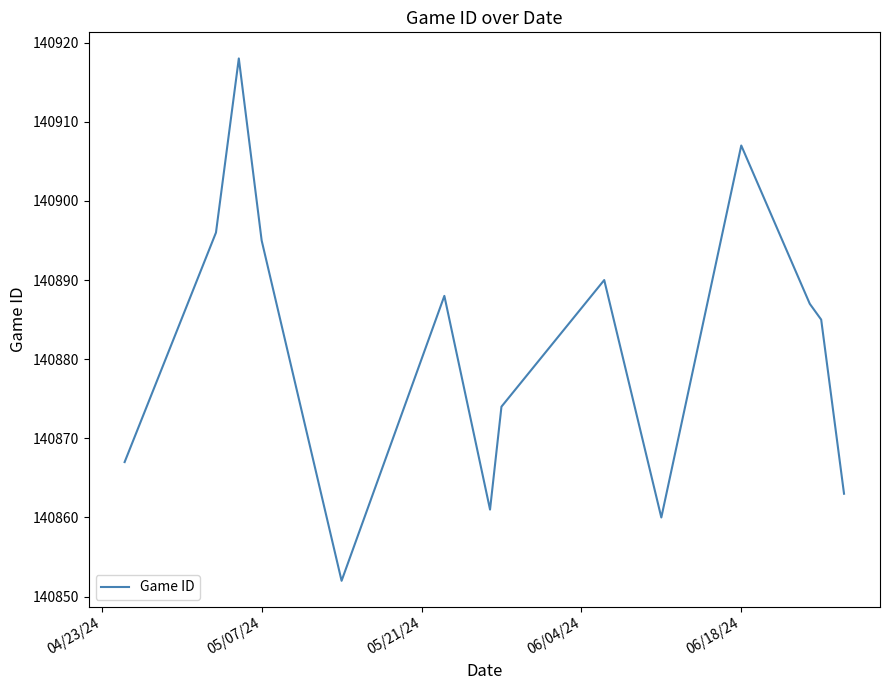

What is the difference between the maximum and minimum values?

66